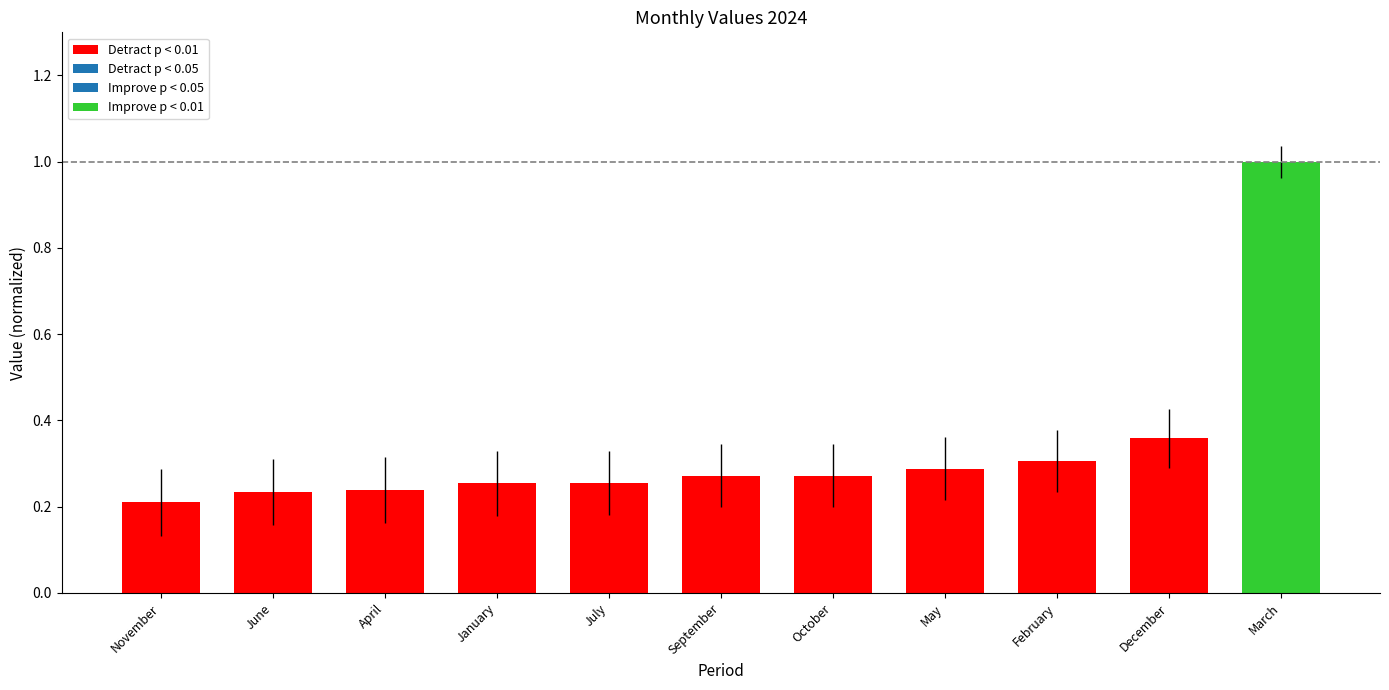

Where is the data nearest to the value 0?

November